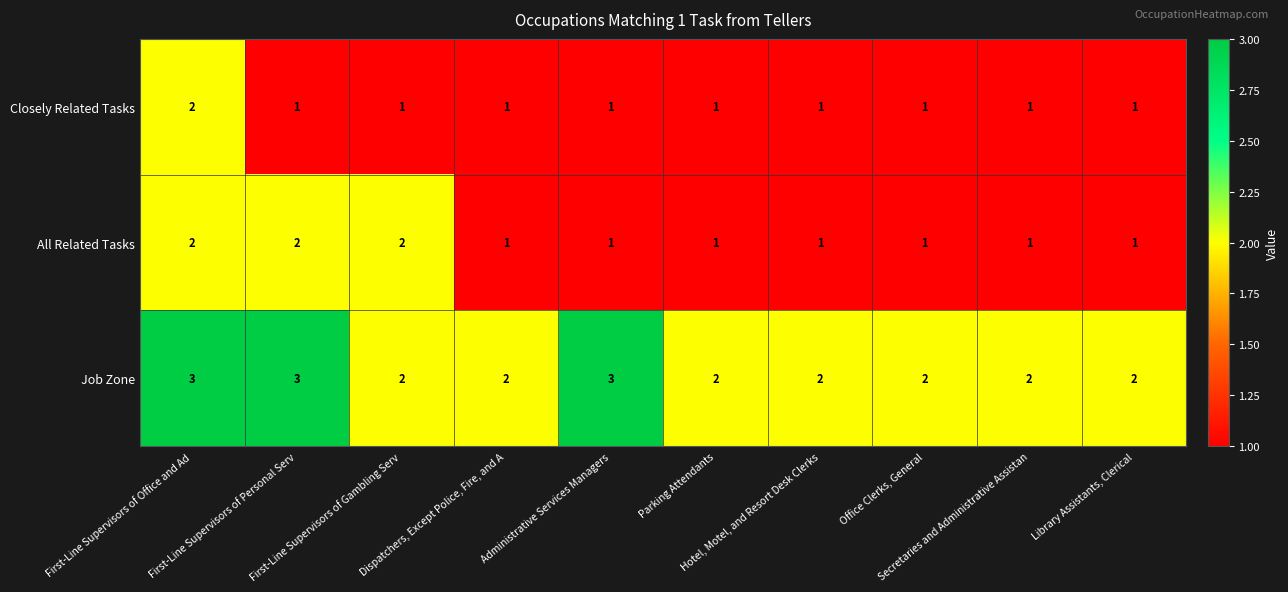

List the series in order of their overall mean, highest first.

Job Zone, All Related Tasks, Closely Related Tasks